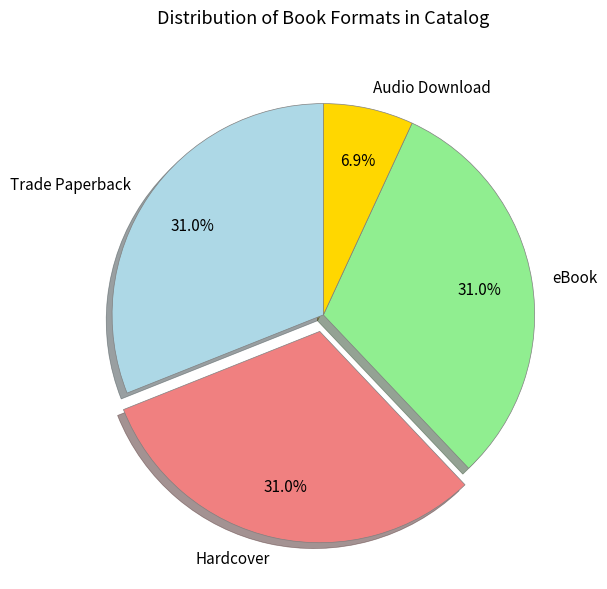

How many slices are in this pie chart?

4